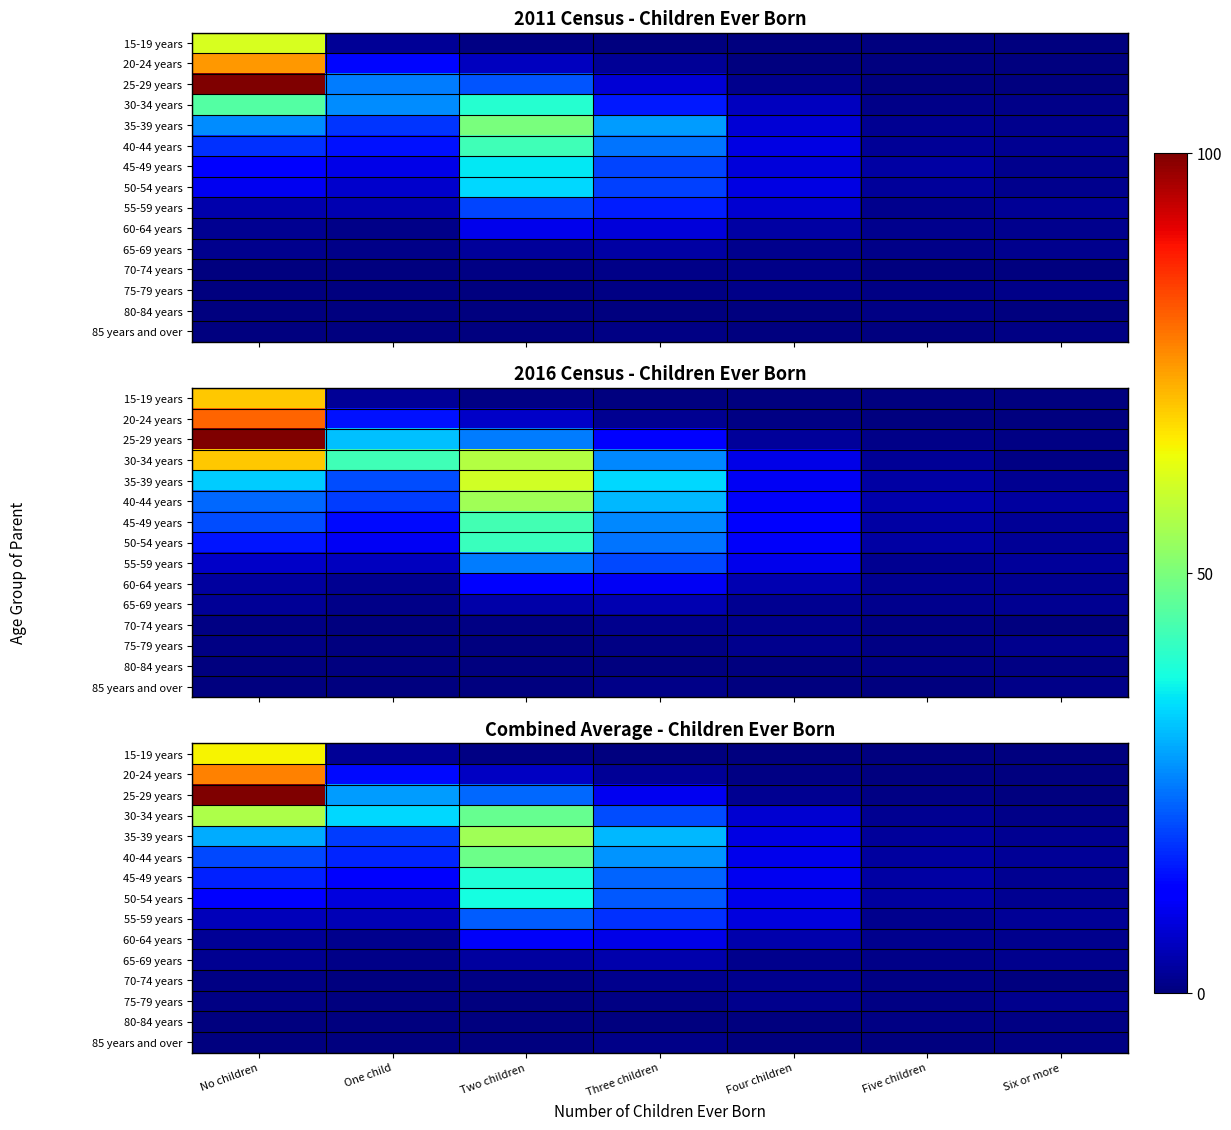

Rank the series by their maximum value, from lowest to highest.

80-84 years, 85 years and over, 70-74 years, 75-79 years, 65-69 years, 60-64 years, 55-59 years, 50-54 years, 45-49 years, 40-44 years, 35-39 years, 30-34 years, 15-19 years, 20-24 years, 25-29 years